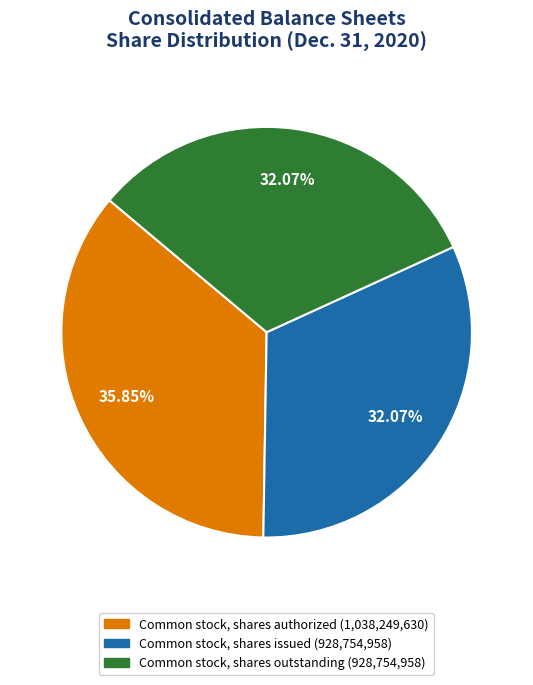

The Common stock, shares outstanding slice represents 32% of the pie. True or false?

True